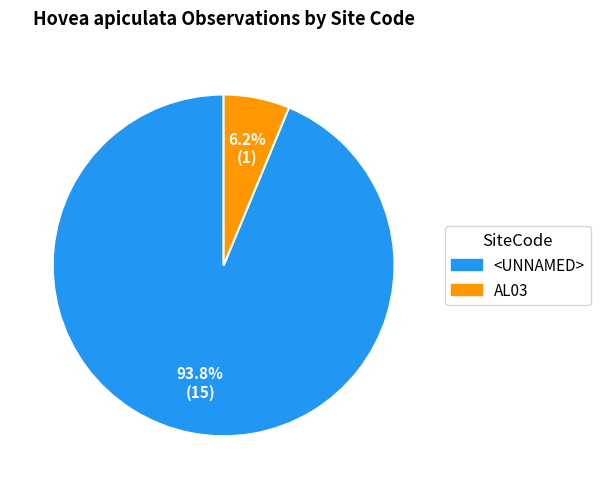

Which category has the biggest portion of the pie?

<UNNAMED>